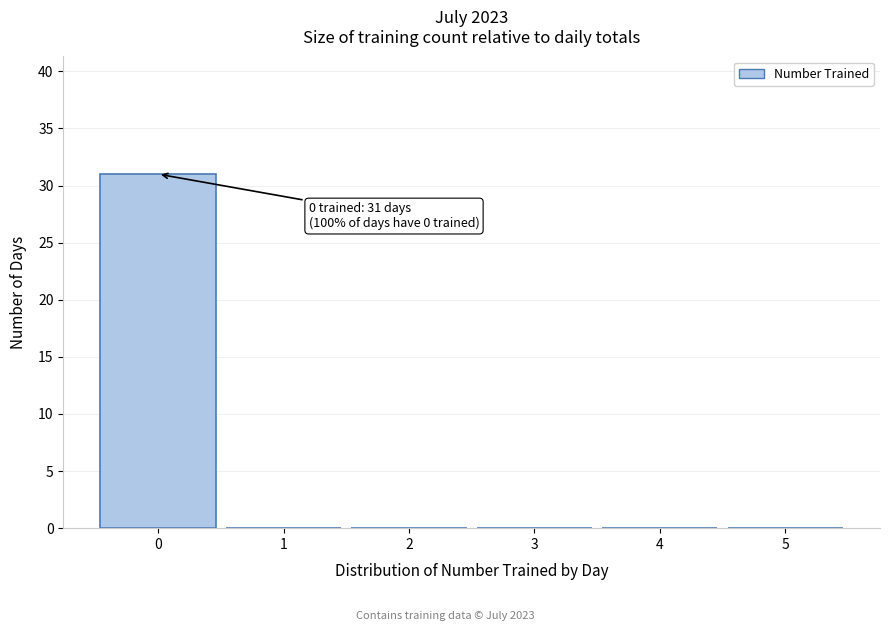

Over which range of the x-axis is the bar tallest?

-0.5 to 0.5